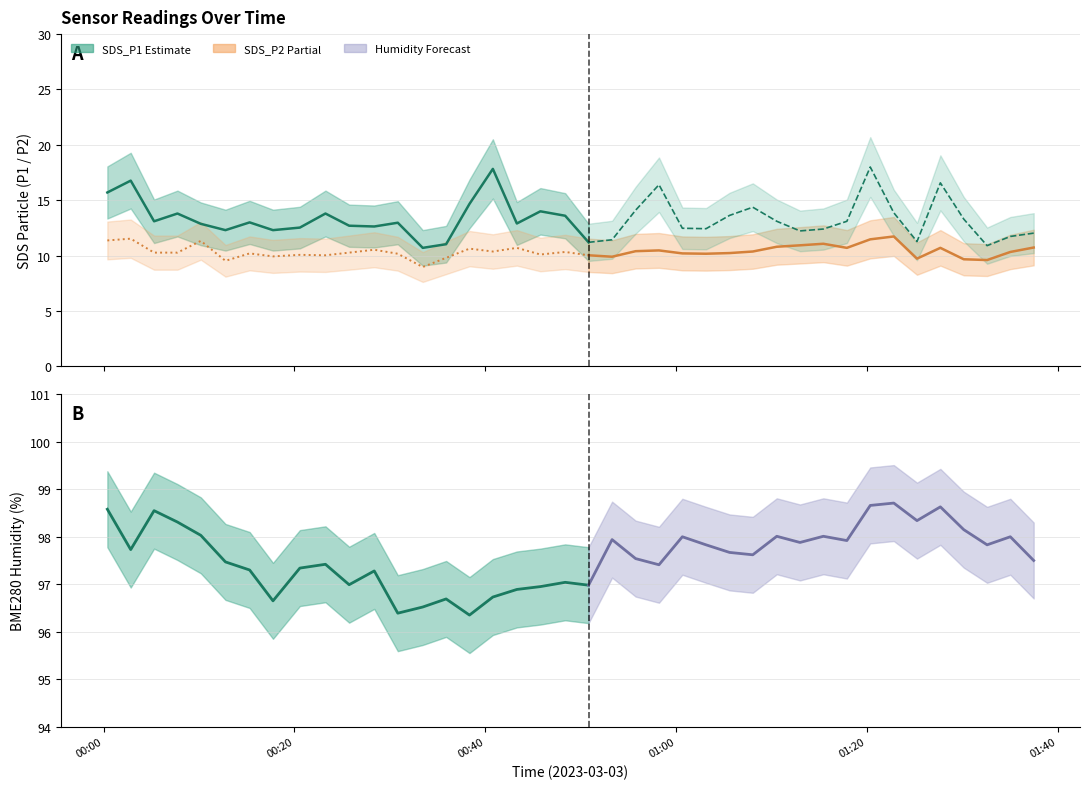

Rank the series at 28 from lowest to highest value.

SDS_P2, SDS_P1, BME280_humidity